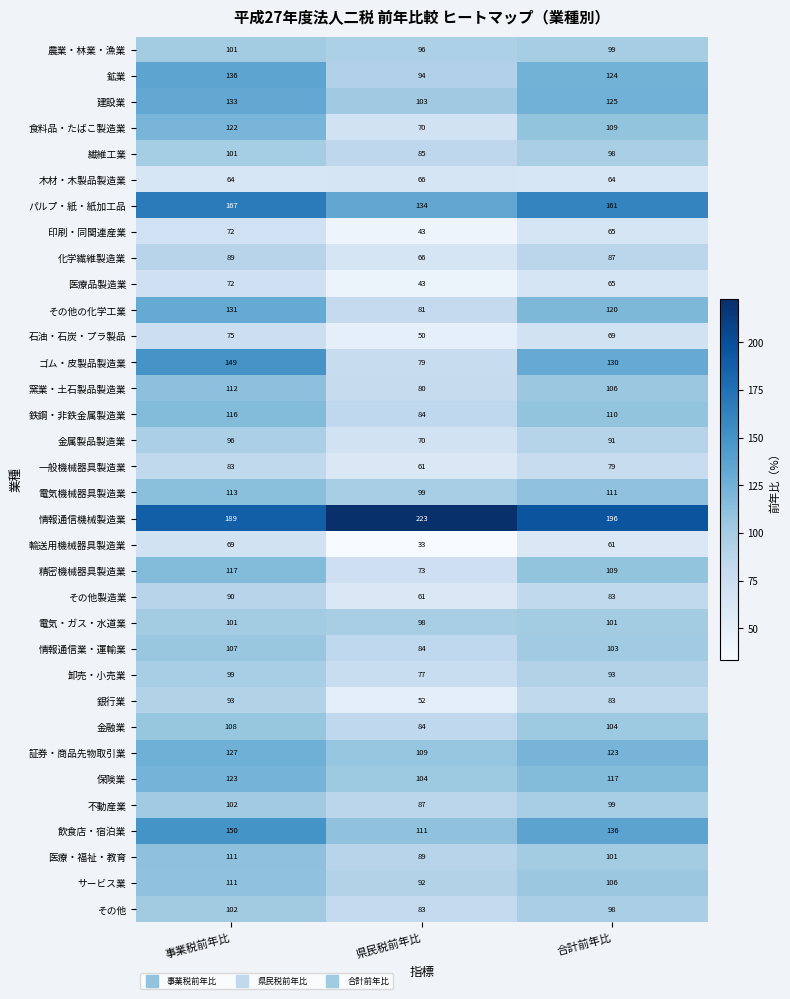

What is the difference between the maximum and second lowest values in the 建設業 series?

8